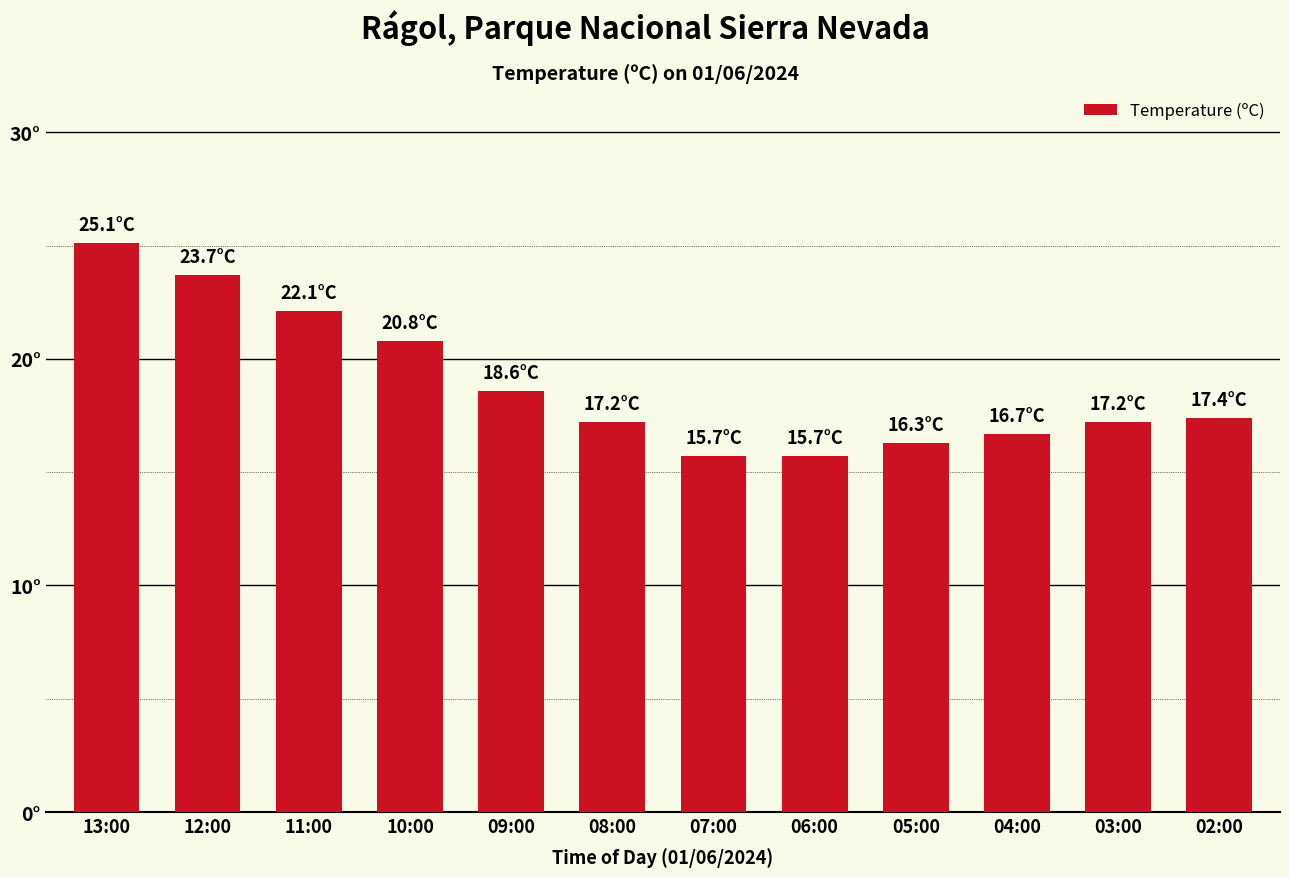

Are the bars horizontal?

No